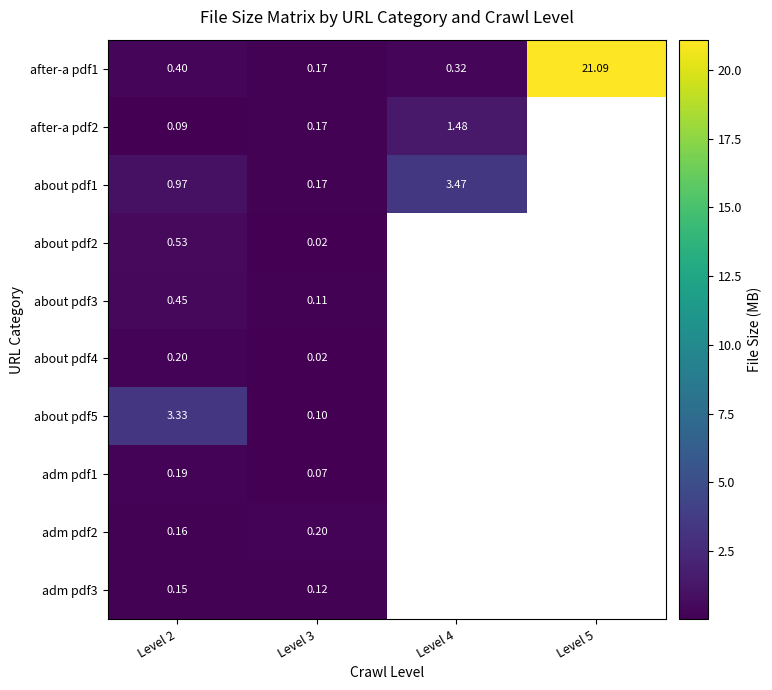

Between Level 3 and Level 5, which series saw the biggest shift?

after-a pdf1